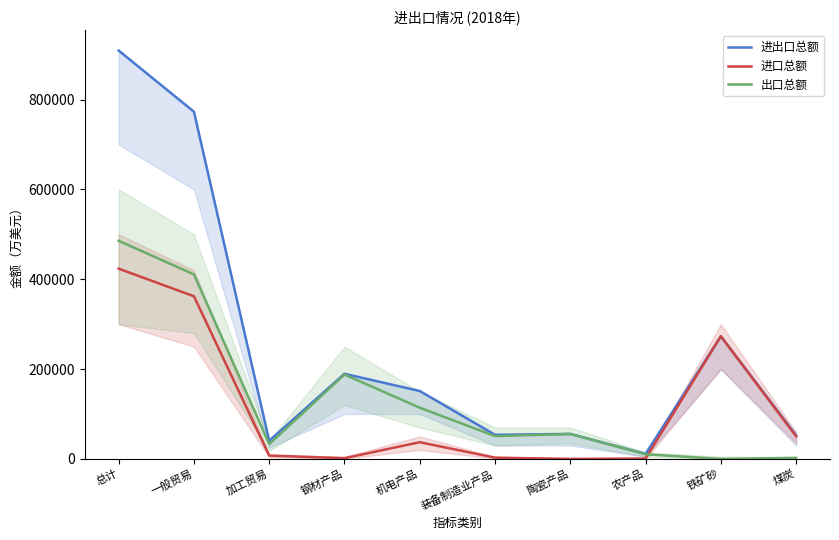

Which category has the highest value in the 进口总额 series?

总计